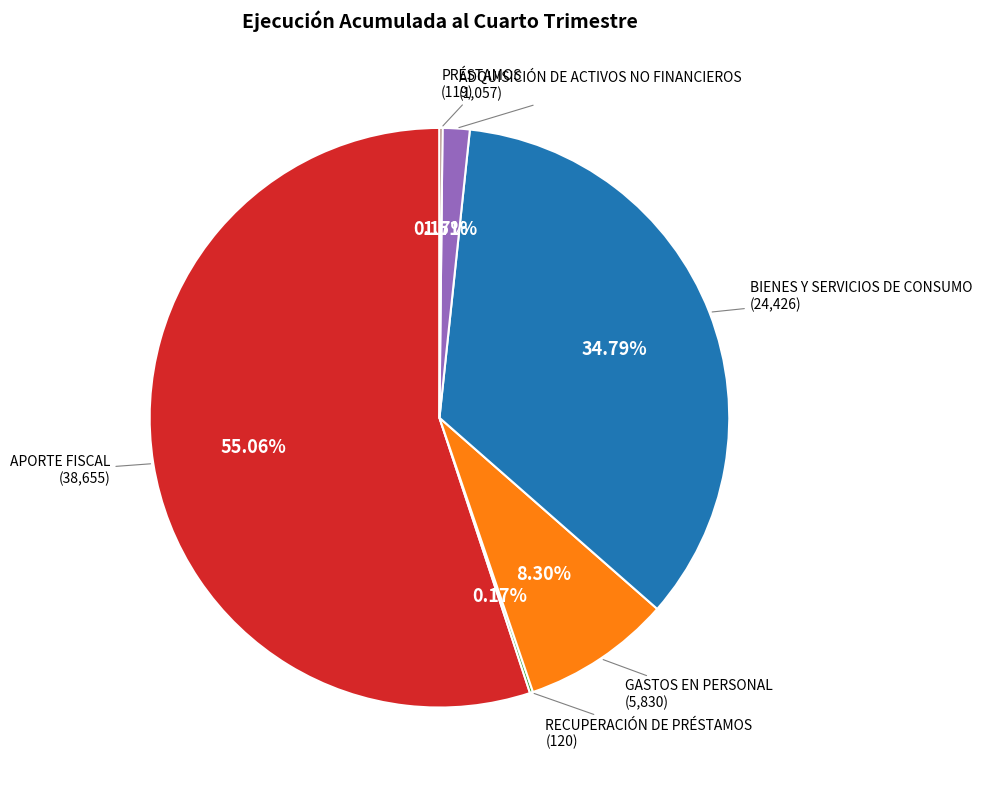

Is there any slice that represents more than half of the pie?

Yes